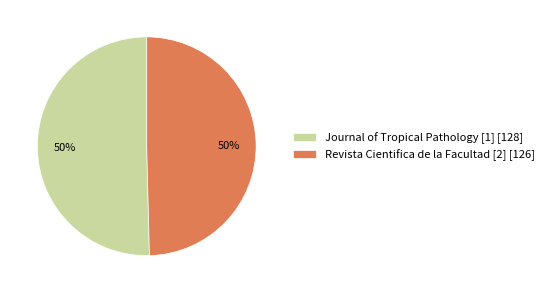

Is it true that Journal of Tropical Pathology [1] [128] is 50% of the pie?

True